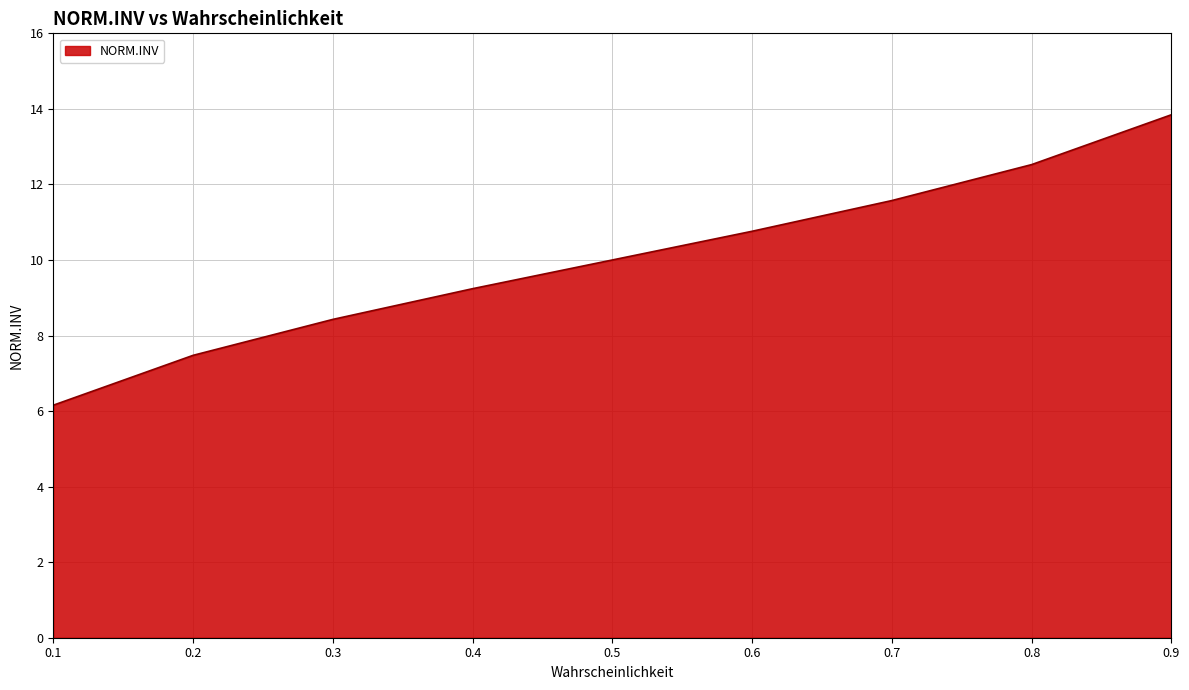

Is it true that the value at 0.8 is 12.5?

True